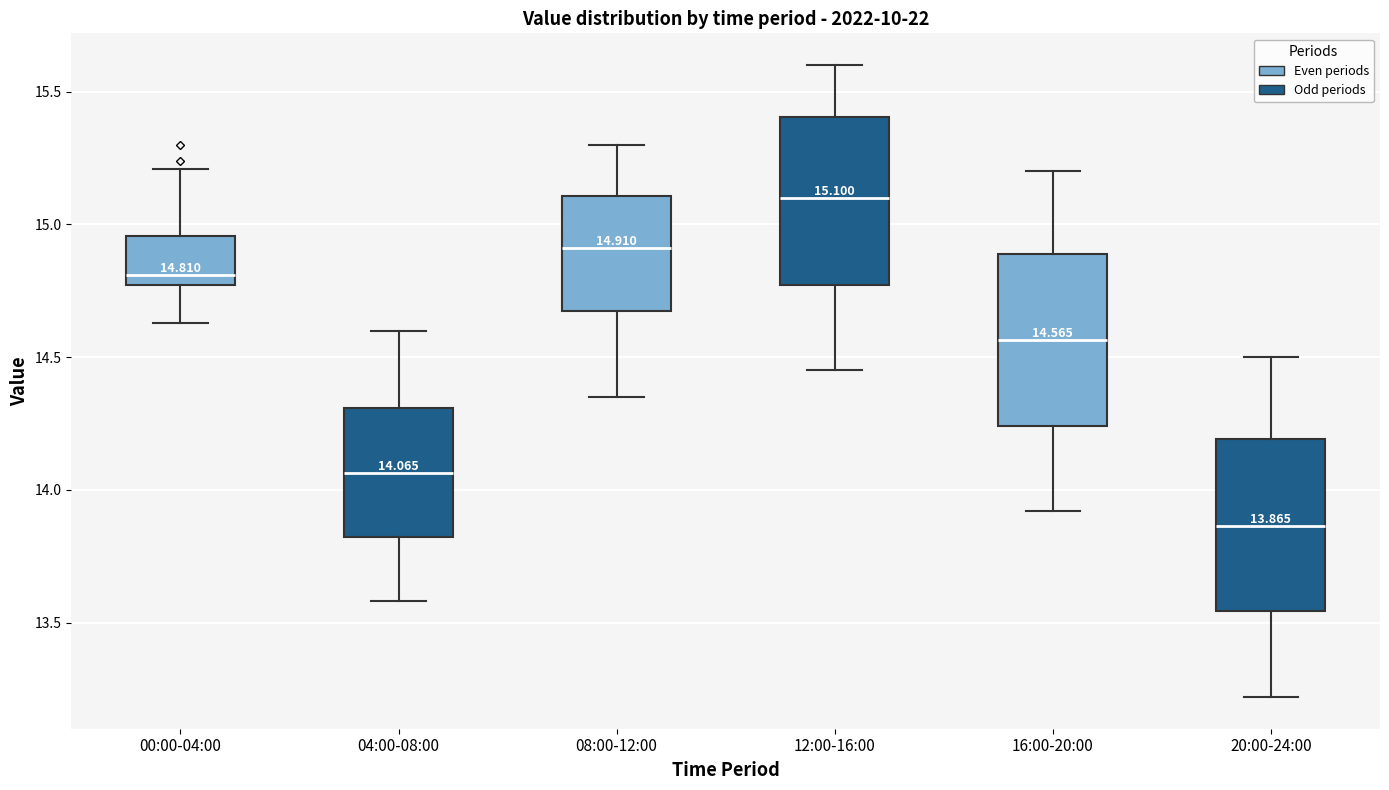

Which box has the lowest median line?

20:00-24:00